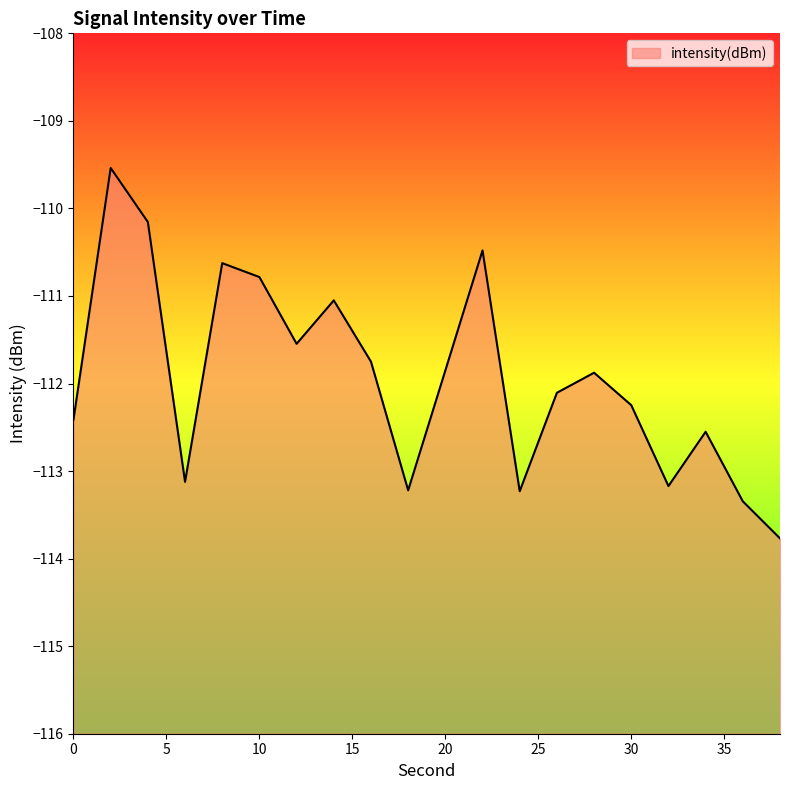

Reading left to right, extract all data points from this chart.

-112.4	-109.5	-110.2	-113.1	-110.6	-110.8	-111.5	-111.1	-111.7	-113.2	-111.9	-110.5	-113.2	-112.1	-111.9	-112.2	-113.2	-112.6	-113.3	-113.8